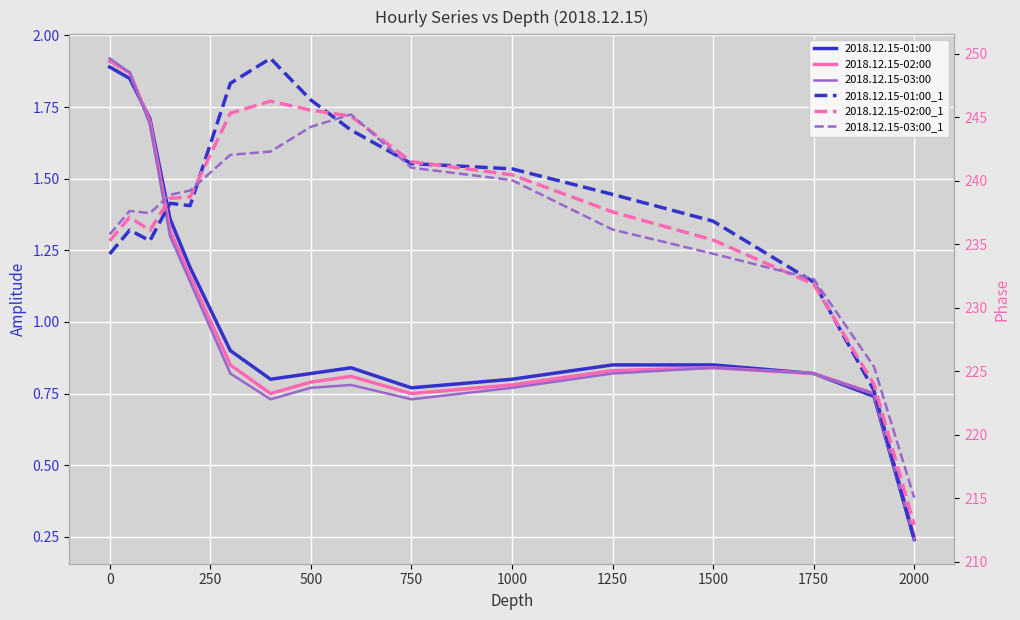

What is the maximum value shown in the chart?

249.6